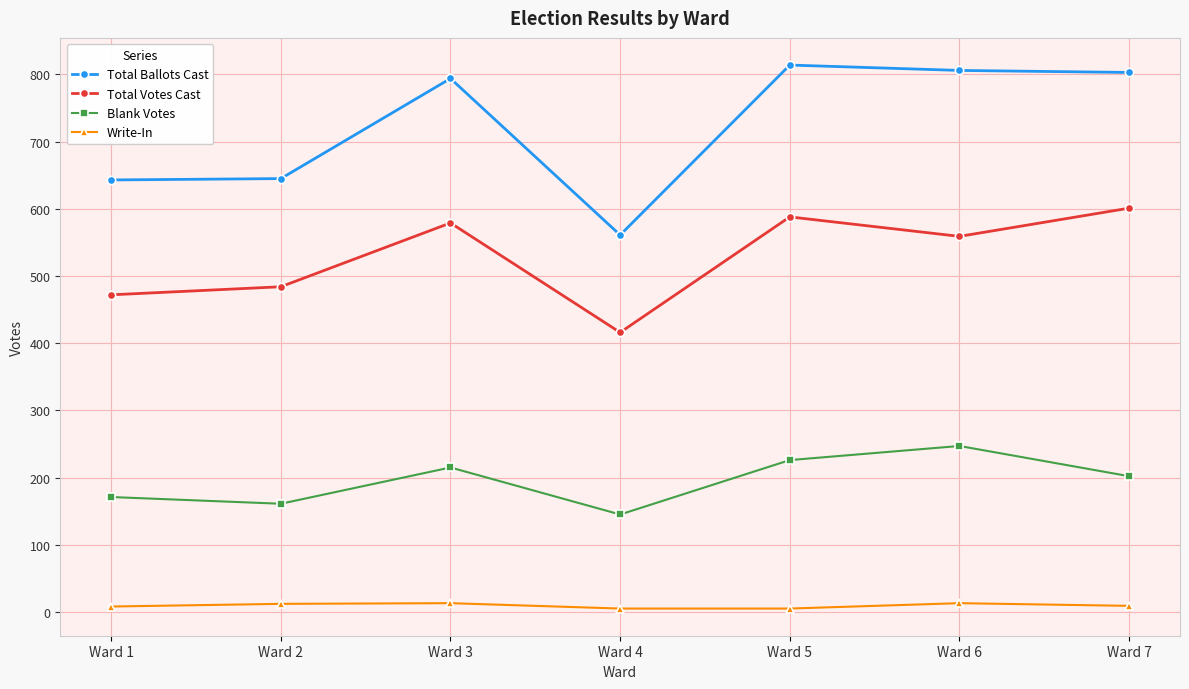

Which series has the widest spread of values?

Total Ballots Cast